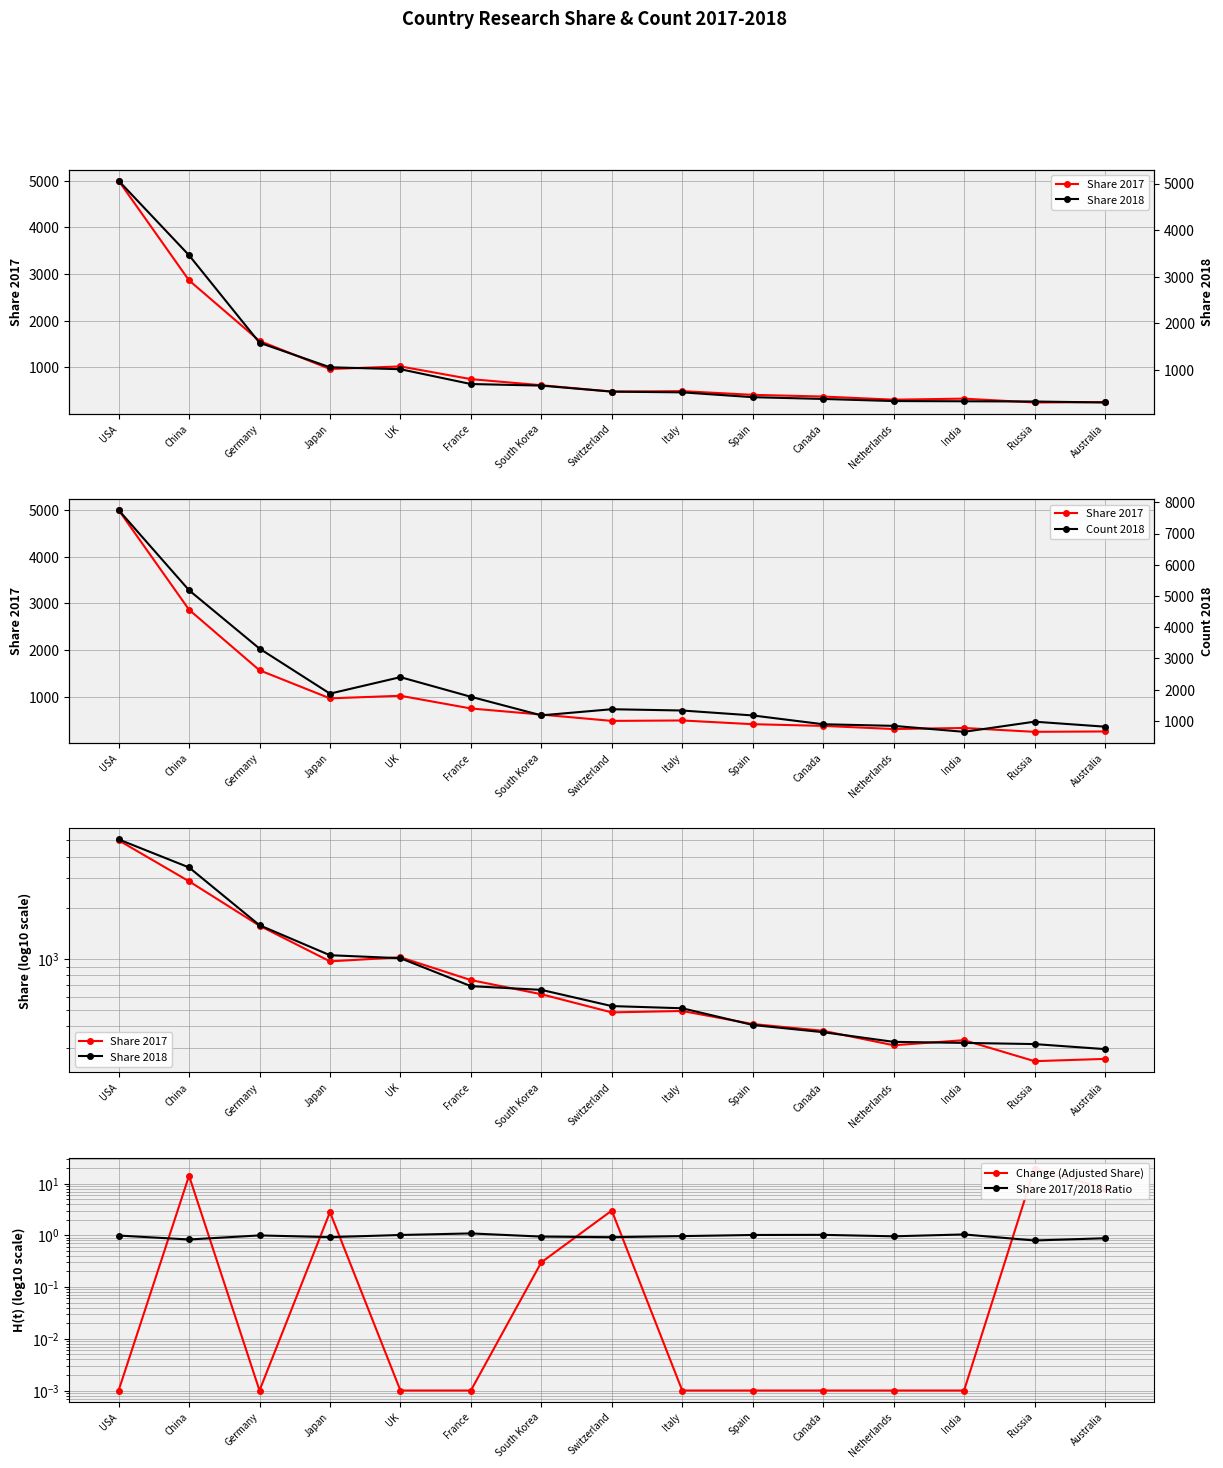

True or false: Count 2018 and Share 2017 intersect in this chart.

False